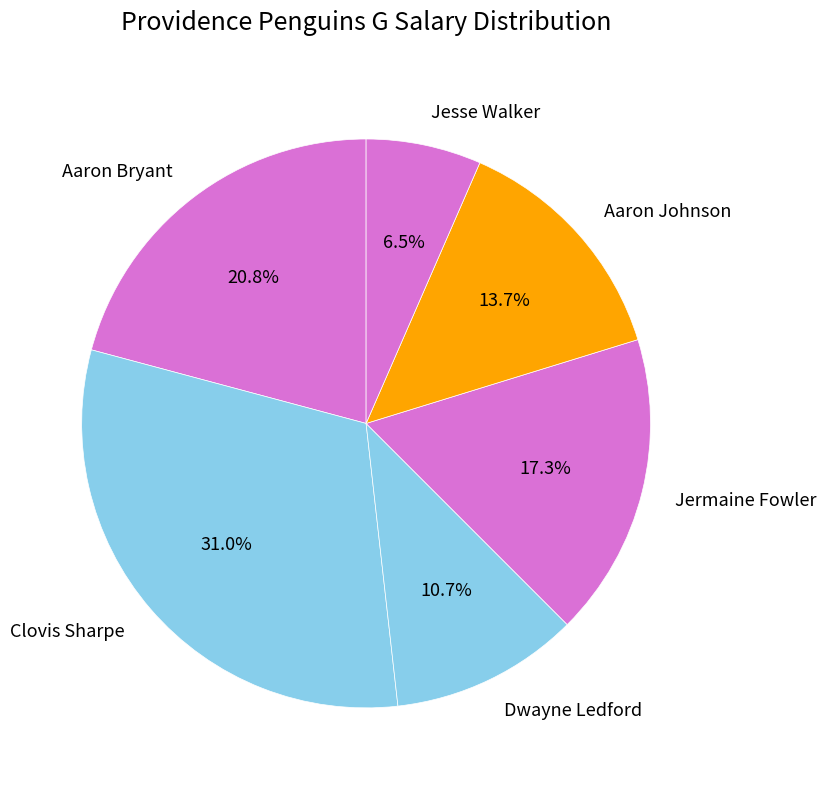

Do Aaron Johnson and Dwayne Ledford together represent more than half of the pie?

No